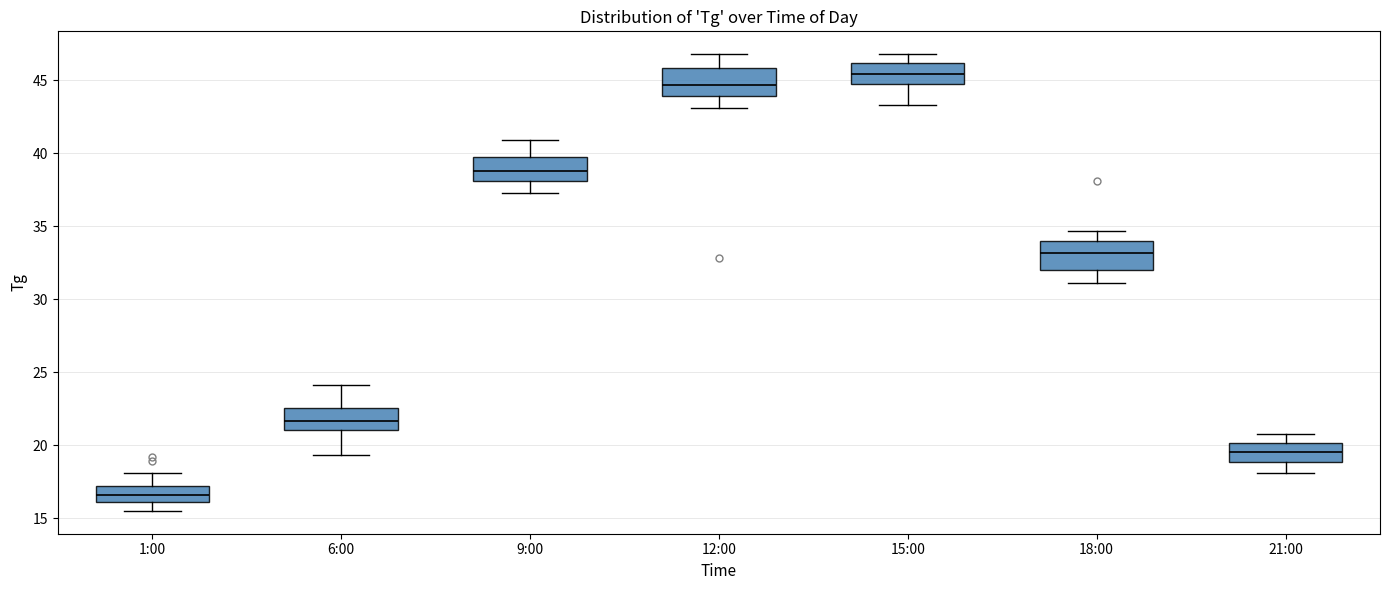

Reading left to right, transcribe this box plot: for each box, give where its median line is, the range the box spans, and where its two whiskers end, as read against the y-axis. The values are not printed on the chart, so give them approximately, as read against the axis.

1:00: median 16.5, box 16.0 to 17.0, whiskers 15.5 to 18.0
6:00: median 21.5, box 21.0 to 22.5, whiskers 19.5 to 24.0
9:00: median 39.0, box 38.0 to 40.0, whiskers 37.5 to 41.0
12:00: median 44.5, box 44.0 to 46.0, whiskers 43.0 to 47.0
15:00: median 45.5, box 44.5 to 46.0, whiskers 43.5 to 47.0
18:00: median 33.0, box 32.0 to 34.0, whiskers 31.0 to 34.5
21:00: median 19.5, box 19.0 to 20.0, whiskers 18.0 to 21.0